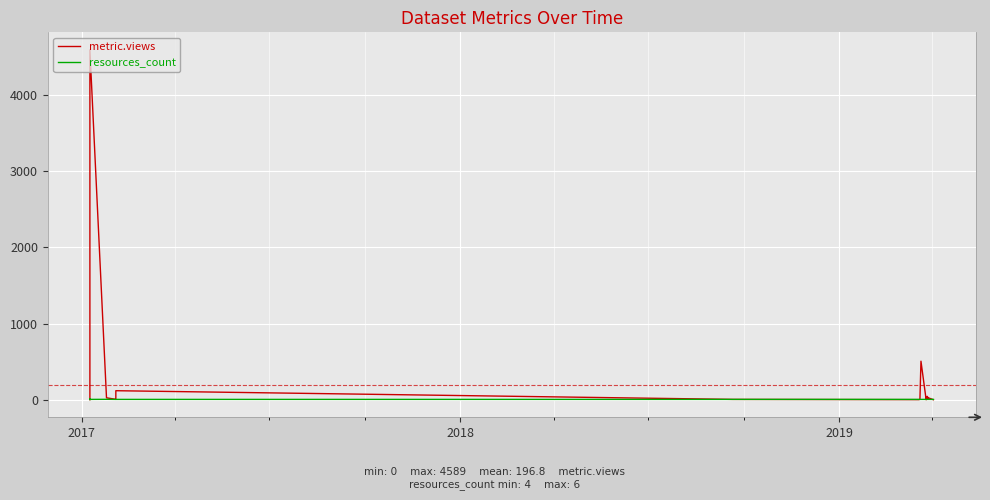

Does the chart display data point markers on the line(s)?

No